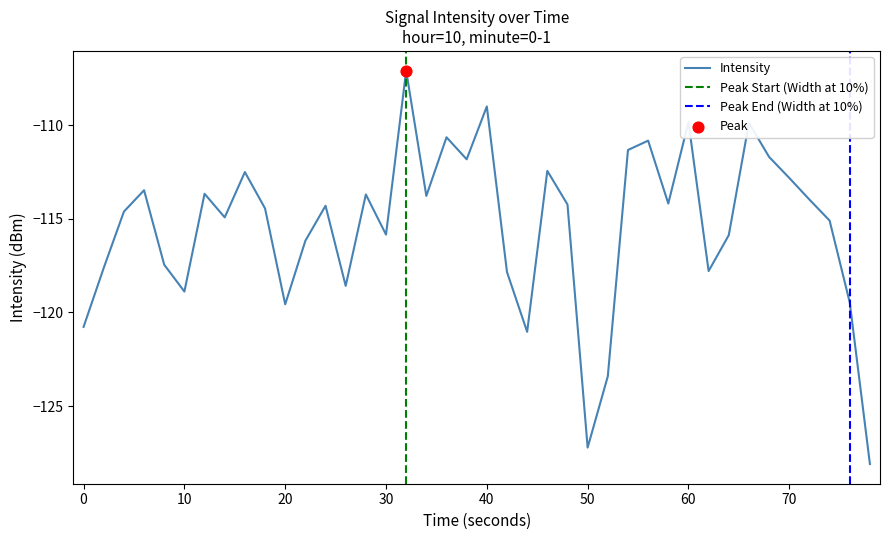

What is the maximum value for Intensity?

-107.1